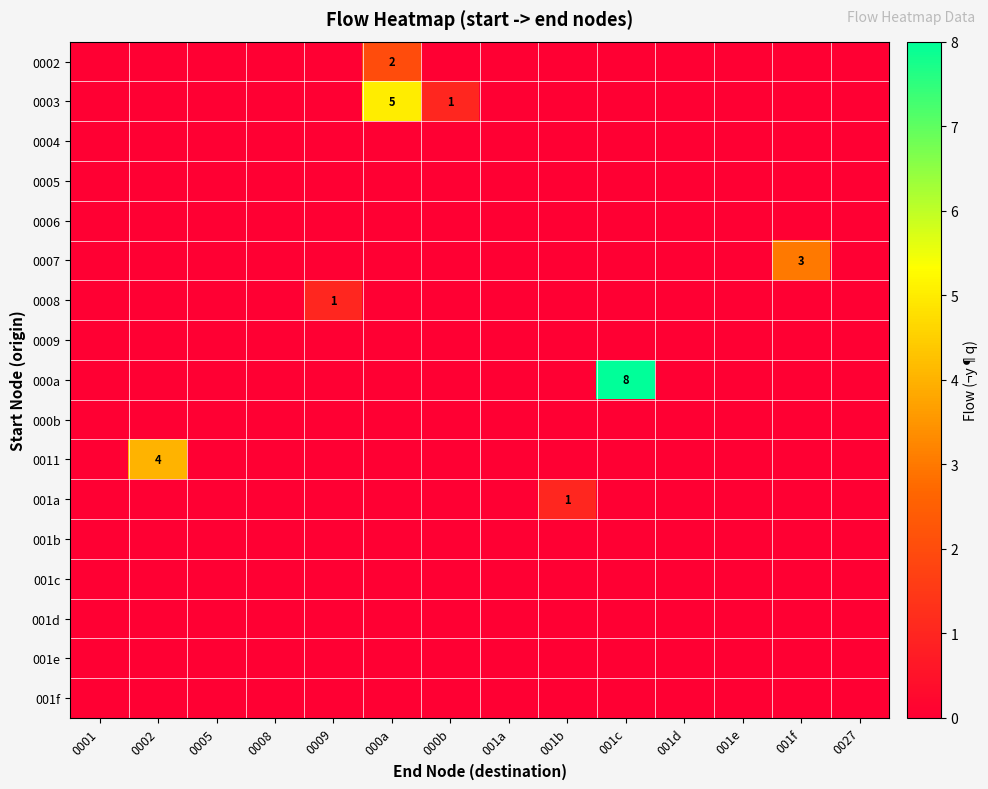

At which label does row_2 reach its peak?

0001